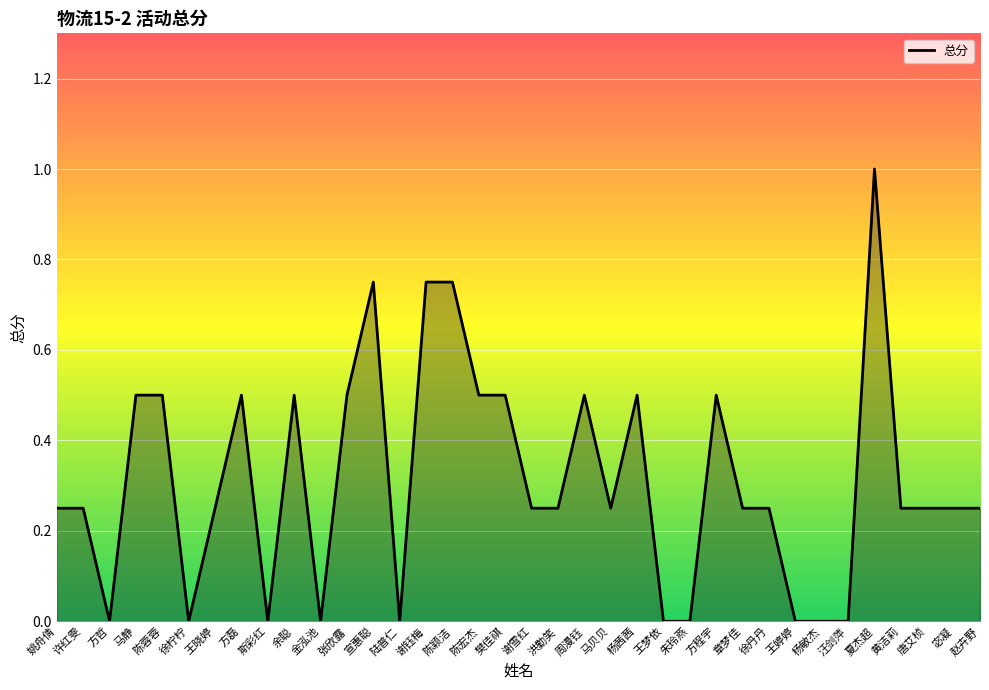

Is it true that the value at 杨敏杰 is -0.4?

False